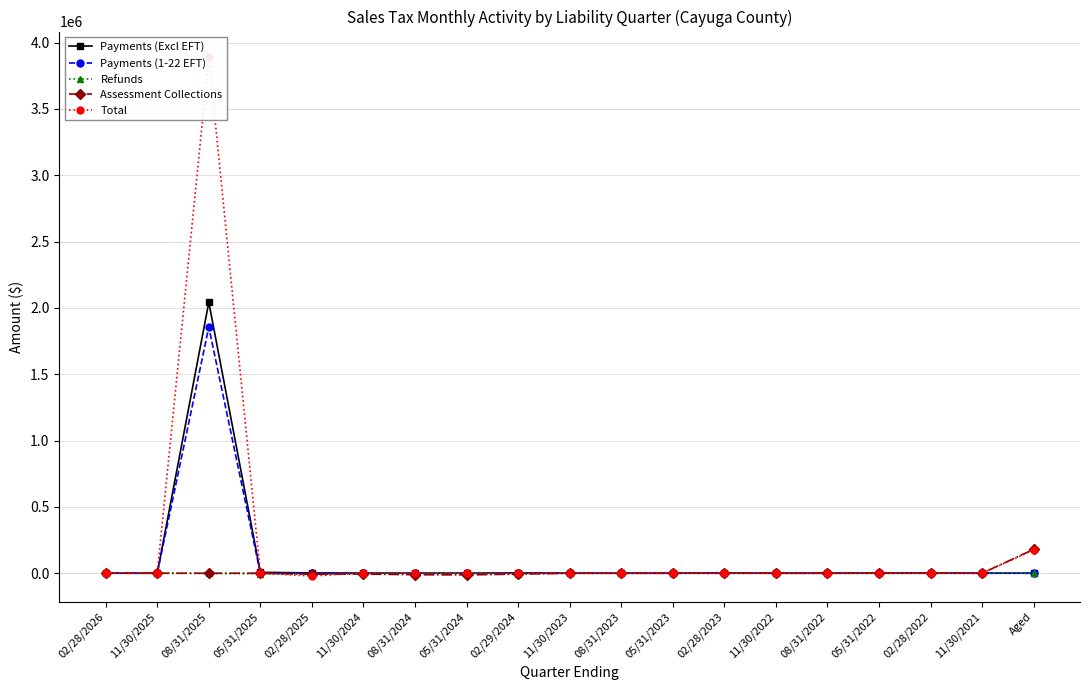

Rank the series at 11/30/2021 from highest to lowest value.

Total, Payments (Excl EFT), Payments (1-22 EFT), Refunds, Assessment Collections